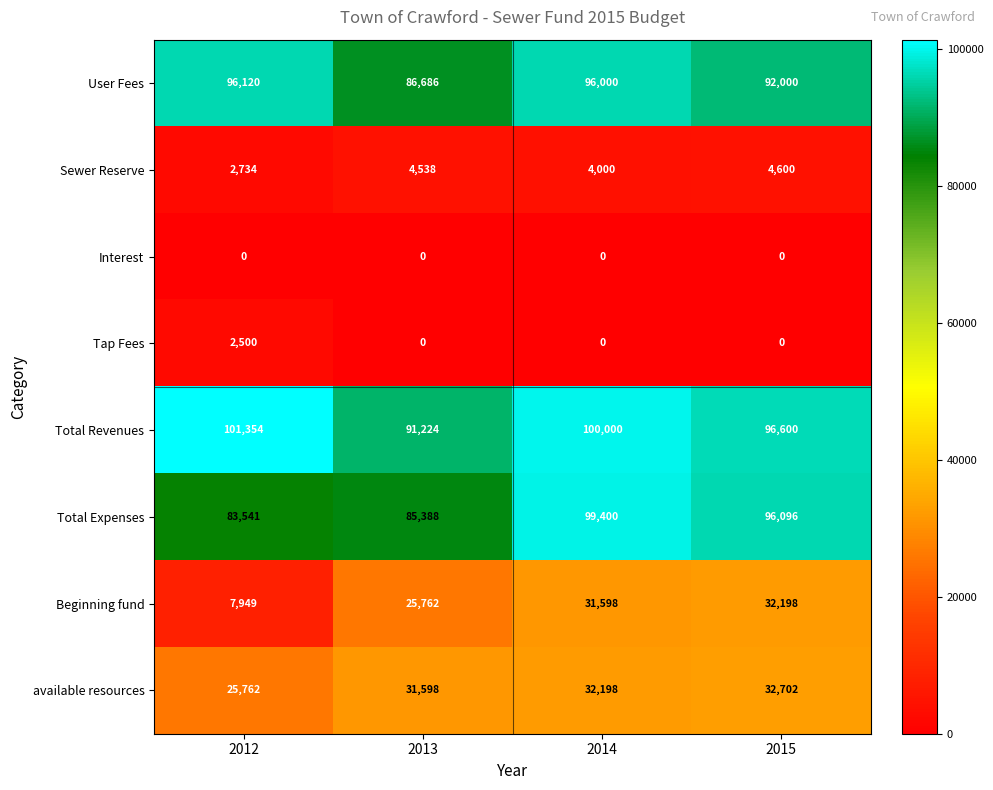

At which label does Total Revenues first exceed 100000?

2012